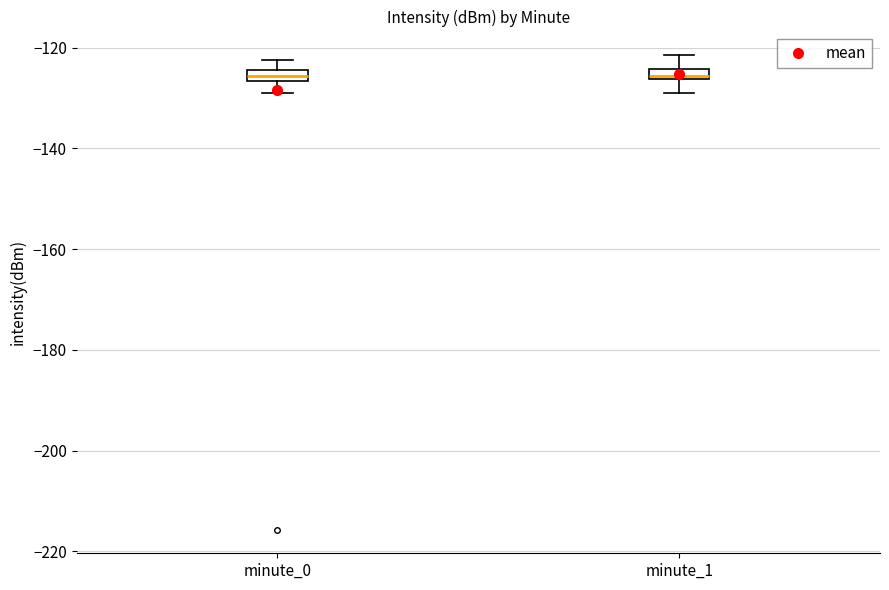

Where is the upper edge of the box for minute_1 on the y-axis? The values are not printed on the chart, so give them approximately, as read against the axis.

-124